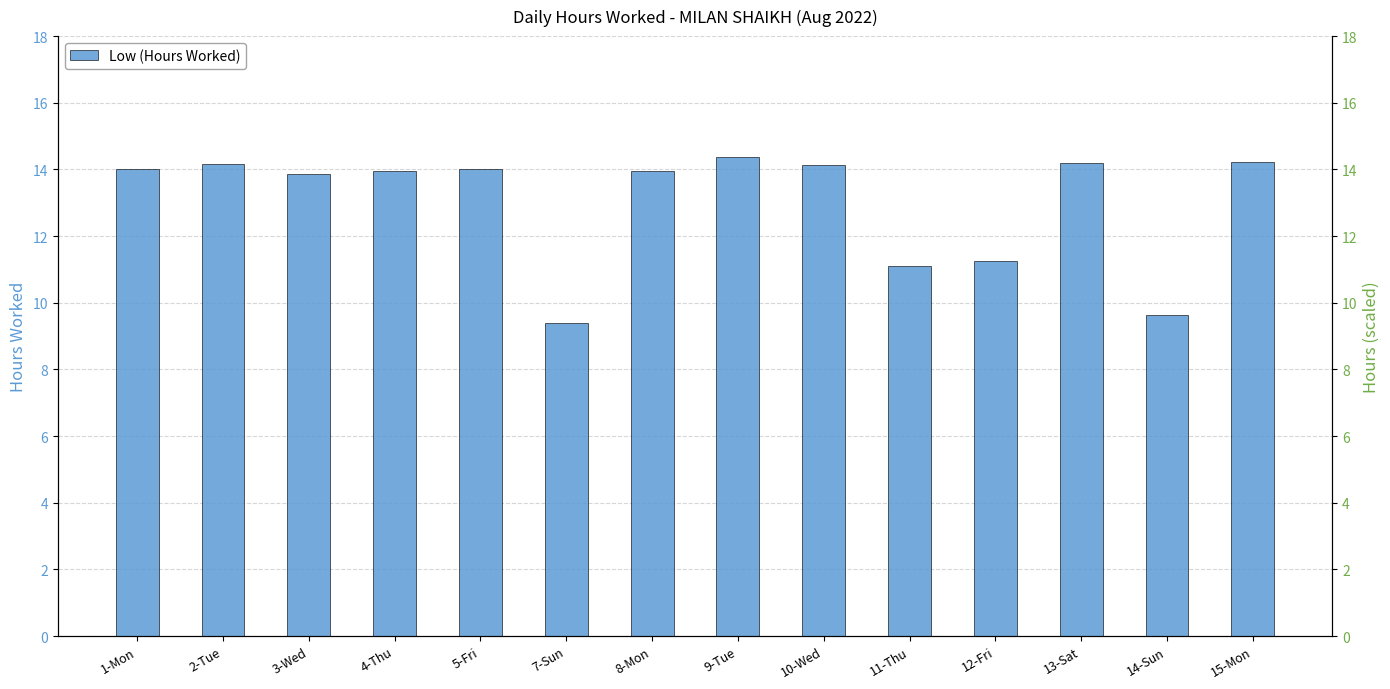

What is the label of the 6th bar from the left?

7-Sun